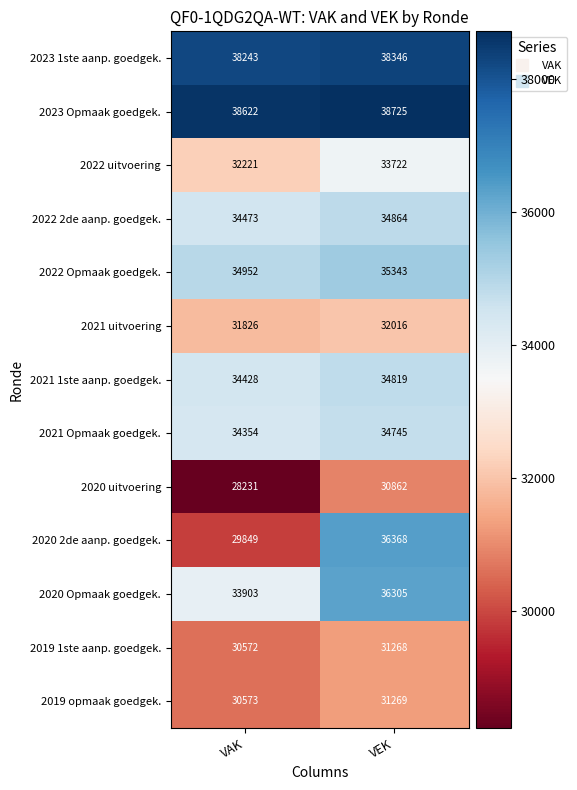

What is the difference between the maximum and minimum values in the 2021 Opmaak goedgek. series?

391